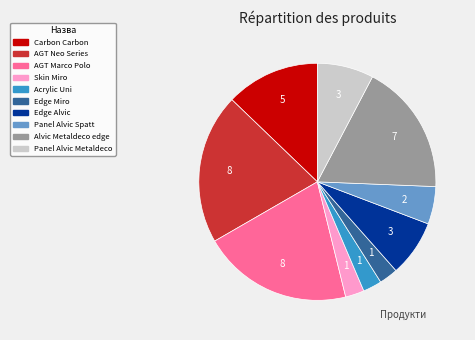

Is there any slice that represents more than half of the pie?

No